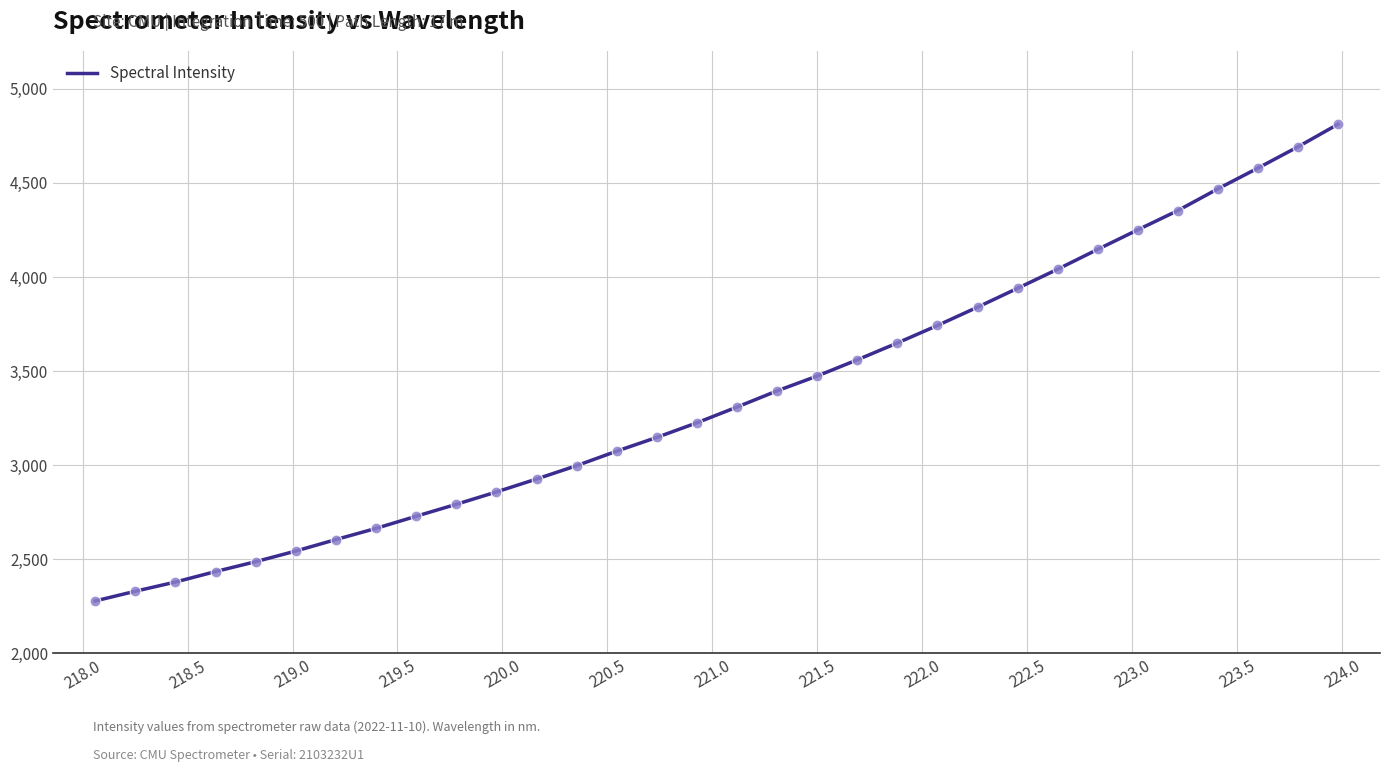

What is the smallest value displayed?

2278.1